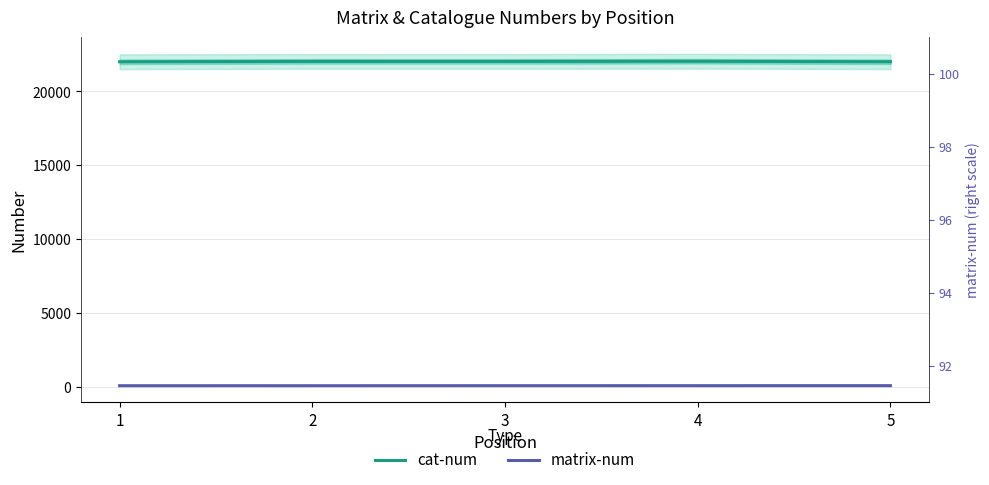

At which label is matrix-num closest to 96?

3